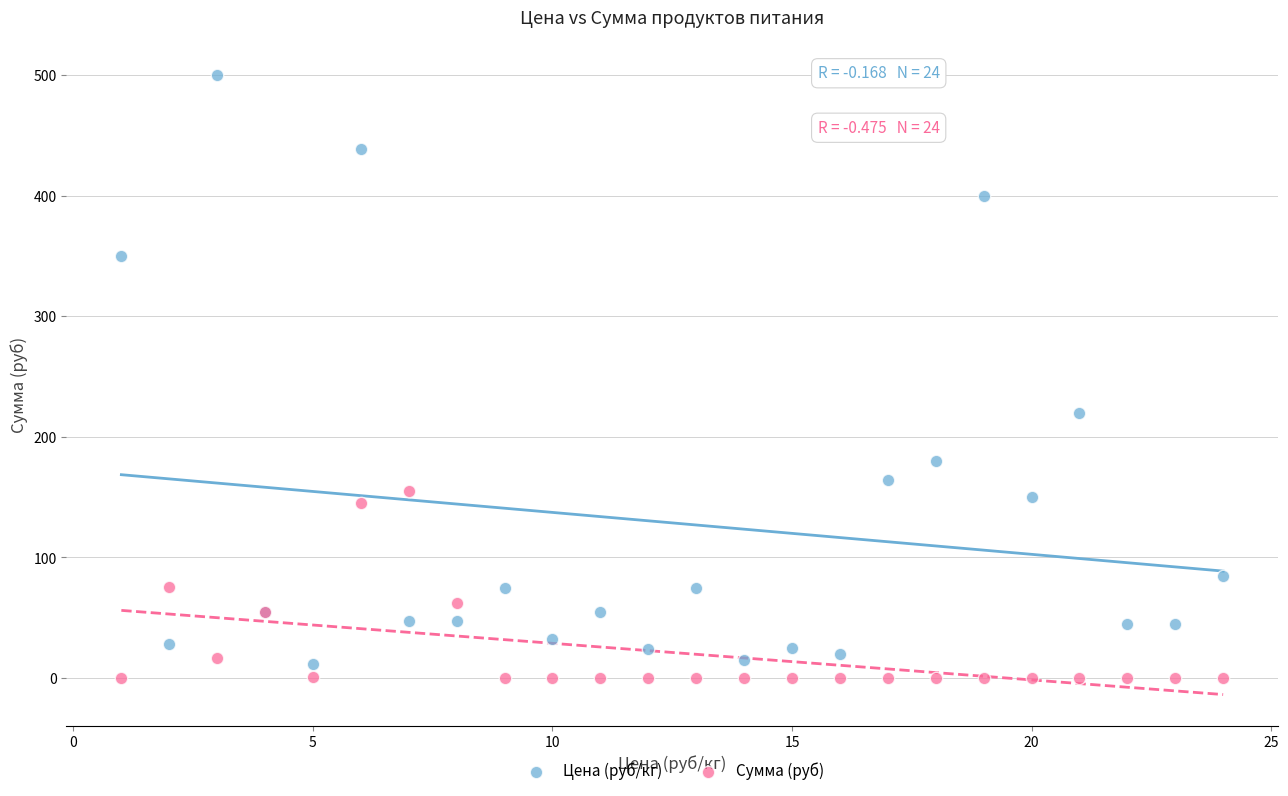

Across all series, what Y value is closest to 250?

220.0